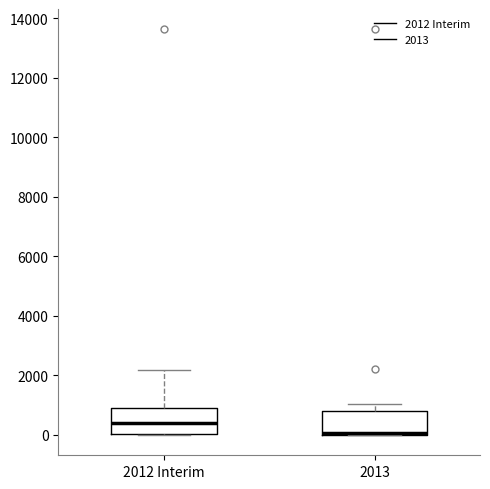

Where is the upper edge of the box for 2012 Interim on the y-axis? The values are not printed on the chart, so give them approximately, as read against the axis.

800